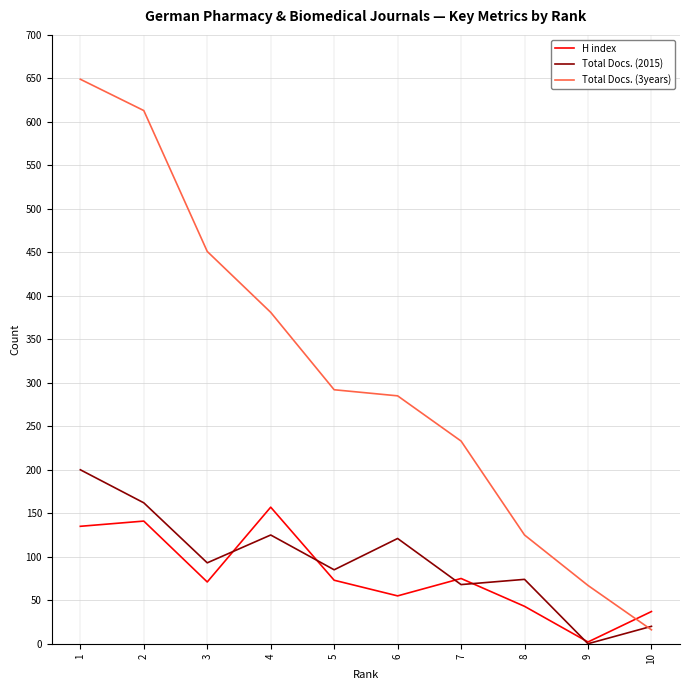

List the series in order of their peak value, lowest first.

H index, Total Docs. (2015), Total Docs. (3years)